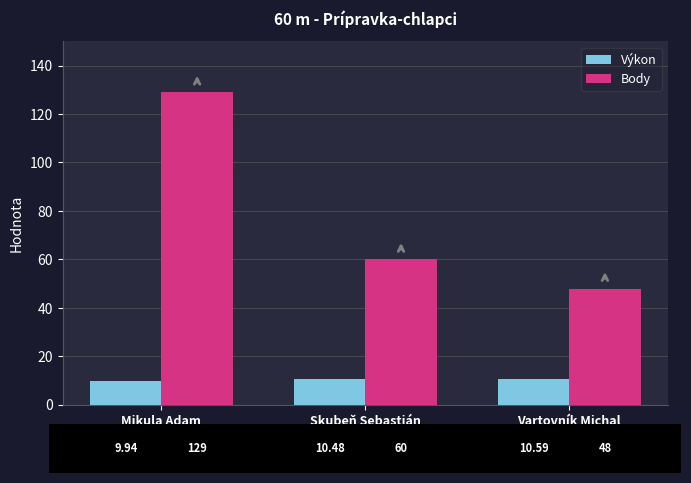

What is the minimum value shown in the chart?

9.9